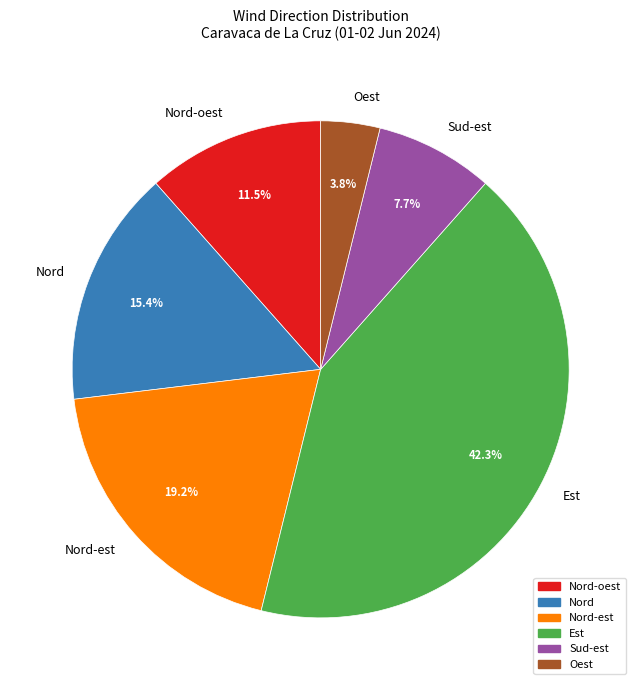

Between Nord-oest and Nord, which is larger?

Nord